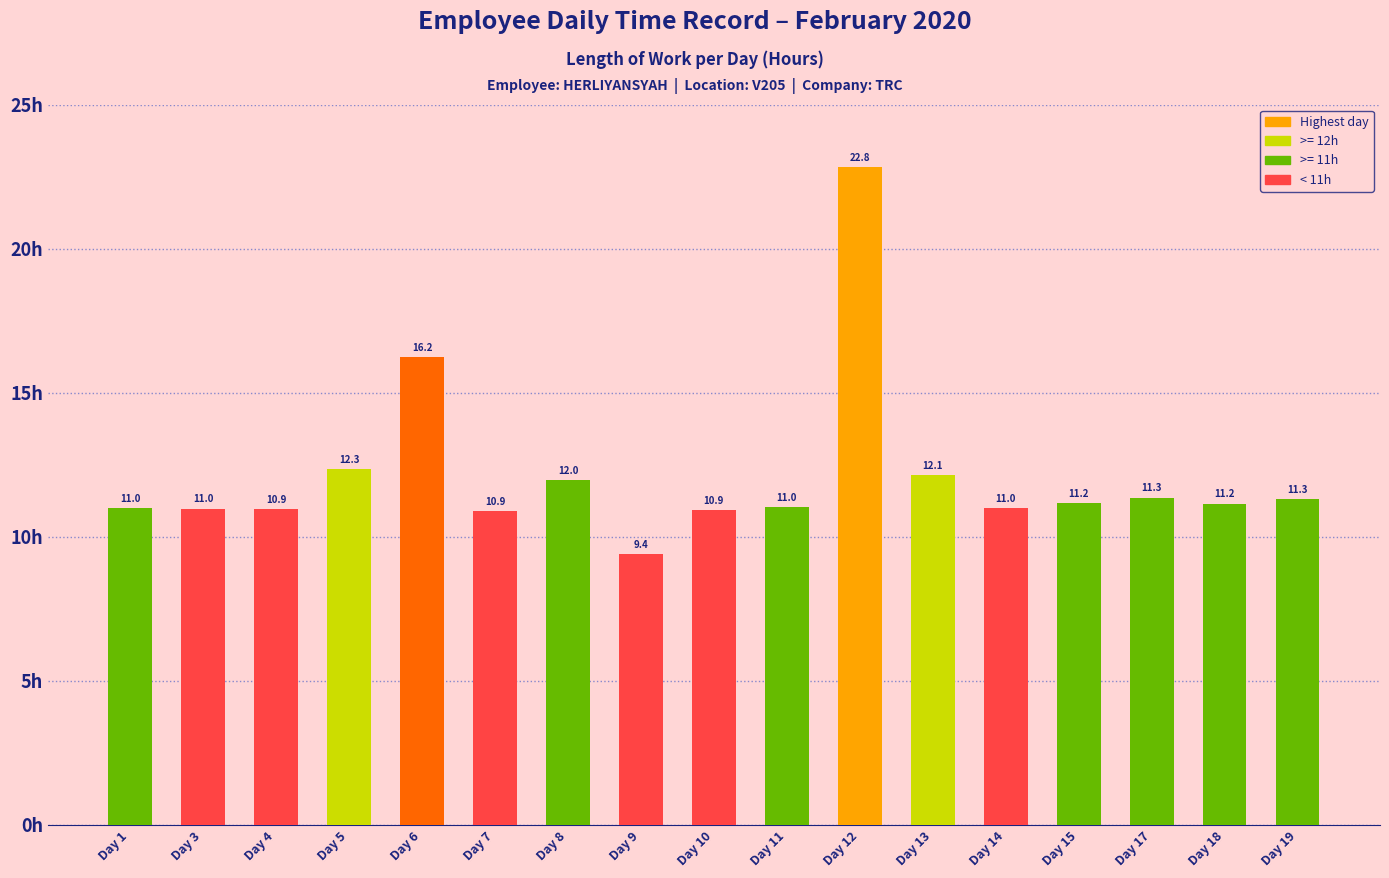

Count the number of categories in the chart.

17